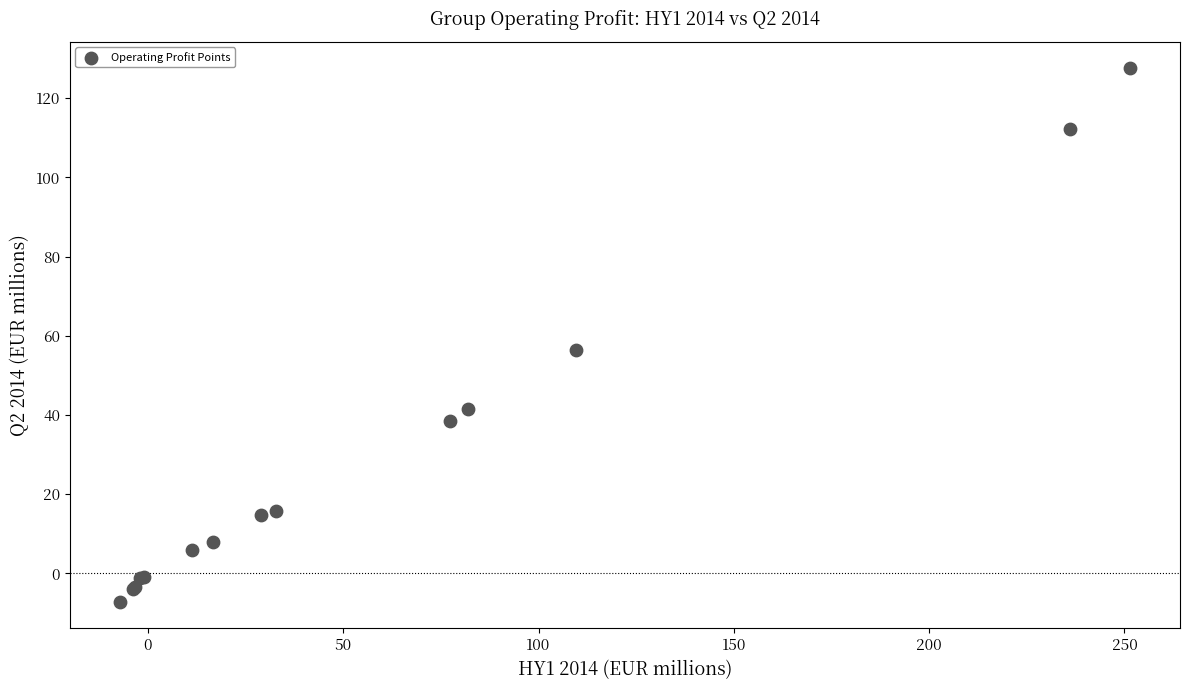

What Y value in the scatter plot is closest to 60?

56.5